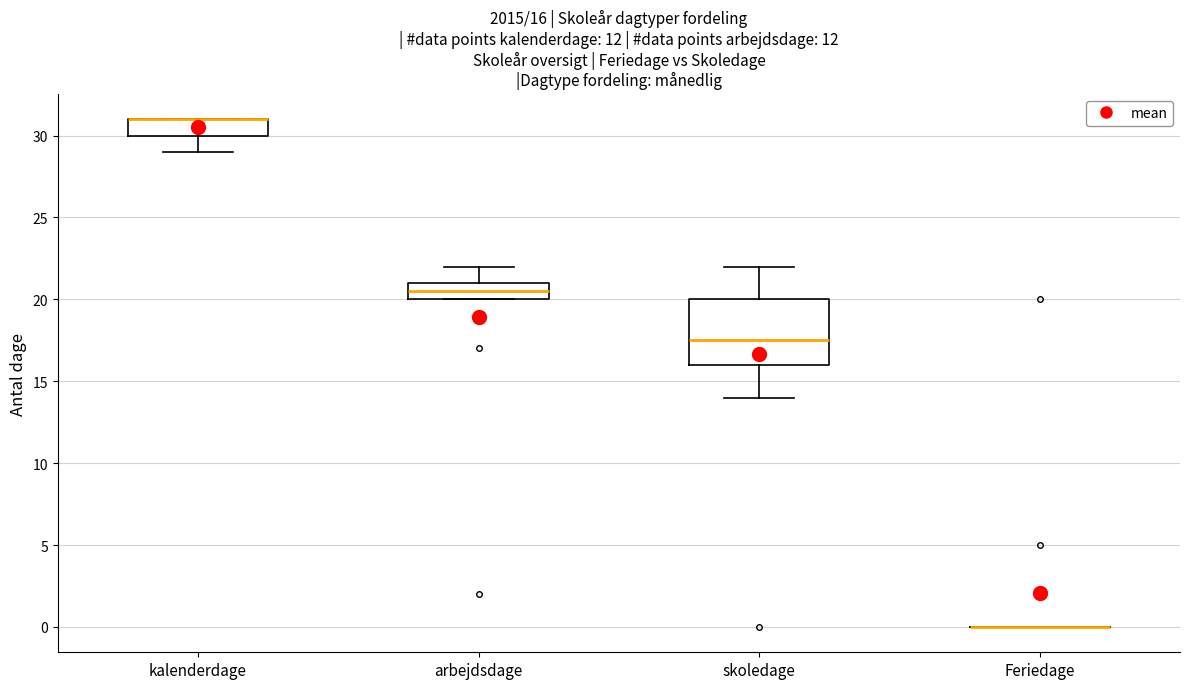

Comparing the boxes themselves (not the whiskers), which one is the tallest?

skoledage